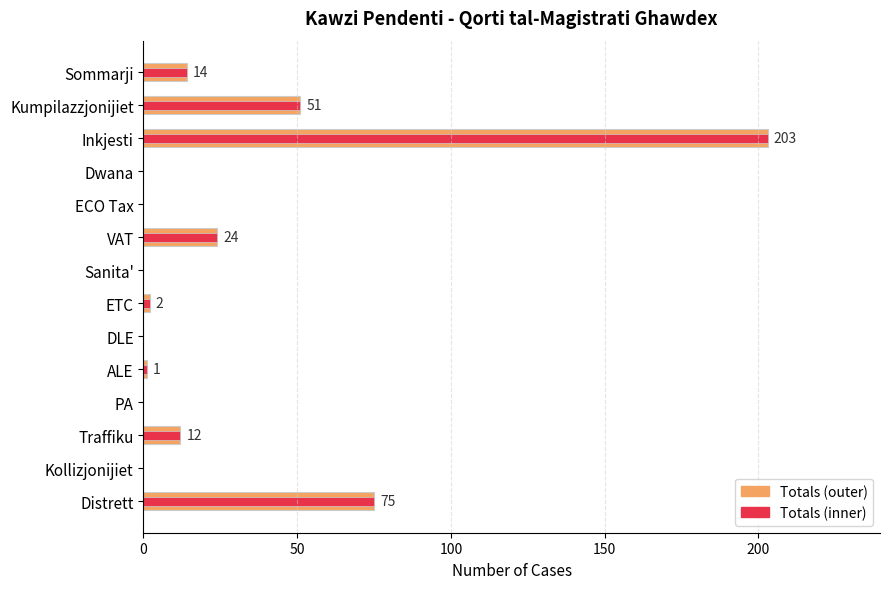

How many categories are shown in the chart?

14